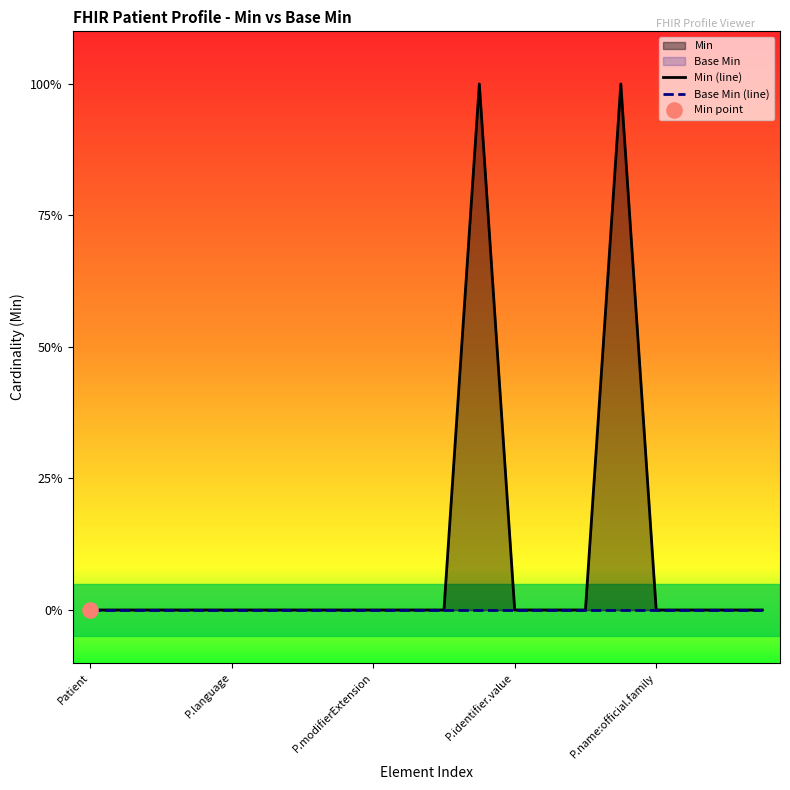

Which series has the largest total across all categories?

Min (line)